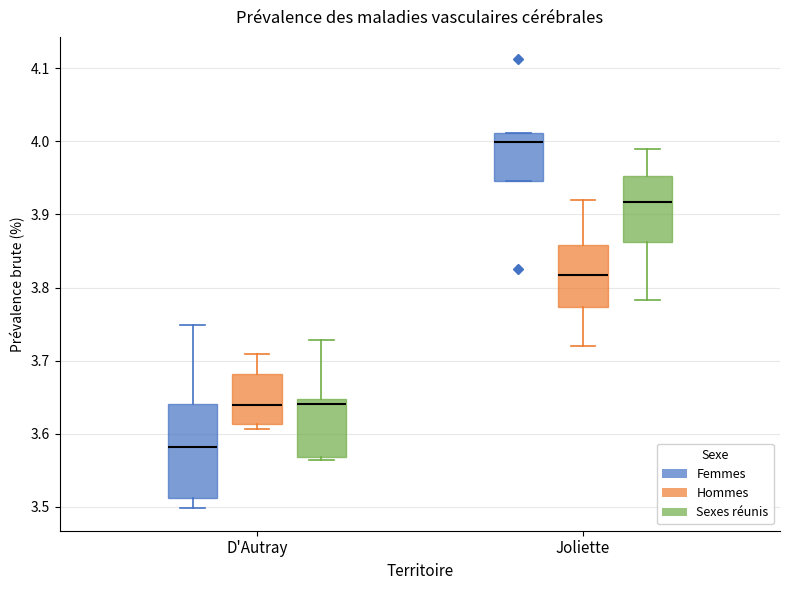

Reading left to right, transcribe this box plot: for each box, give where its median line is, the range the box spans, and where its two whiskers end, as read against the y-axis. The values are not printed on the chart, so give them approximately, as read against the axis.

D'Autray (Femmes): median 3.58, box 3.51 to 3.64, whiskers 3.50 to 3.75
D'Autray (Hommes): median 3.64, box 3.61 to 3.68, whiskers 3.61 (just below the box's lower edge) to 3.71
D'Autray (Sexes réunis): median 3.64, box 3.57 to 3.65, whiskers 3.56 to 3.73
Joliette (Femmes): median 4.00, box 3.95 to 4.01, whiskers 3.95 to 4.01
Joliette (Hommes): median 3.82, box 3.77 to 3.86, whiskers 3.72 to 3.92
Joliette (Sexes réunis): median 3.92, box 3.86 to 3.95, whiskers 3.78 to 3.99